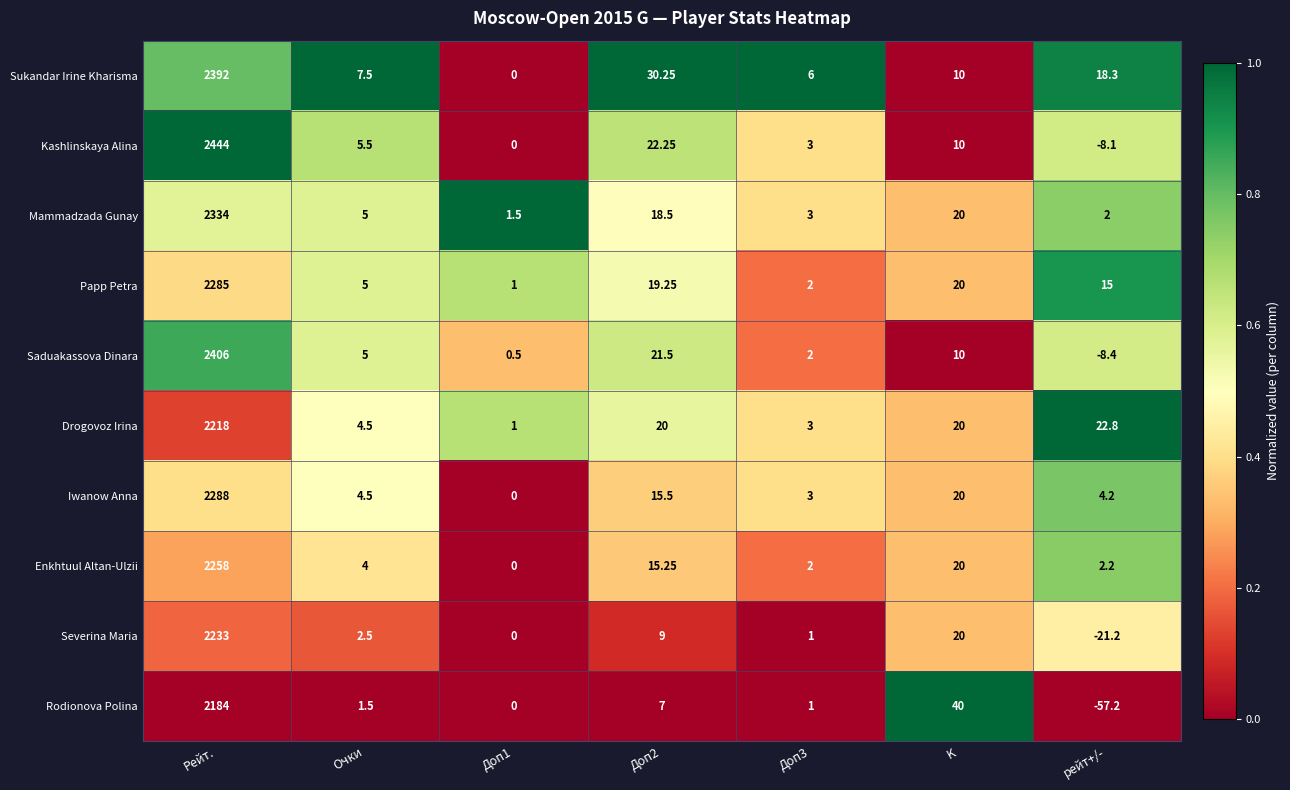

Is the value of Enkhtuul Altan-Ulzii at Доп3 greater than the value of Kashlinskaya Alina at K?

No